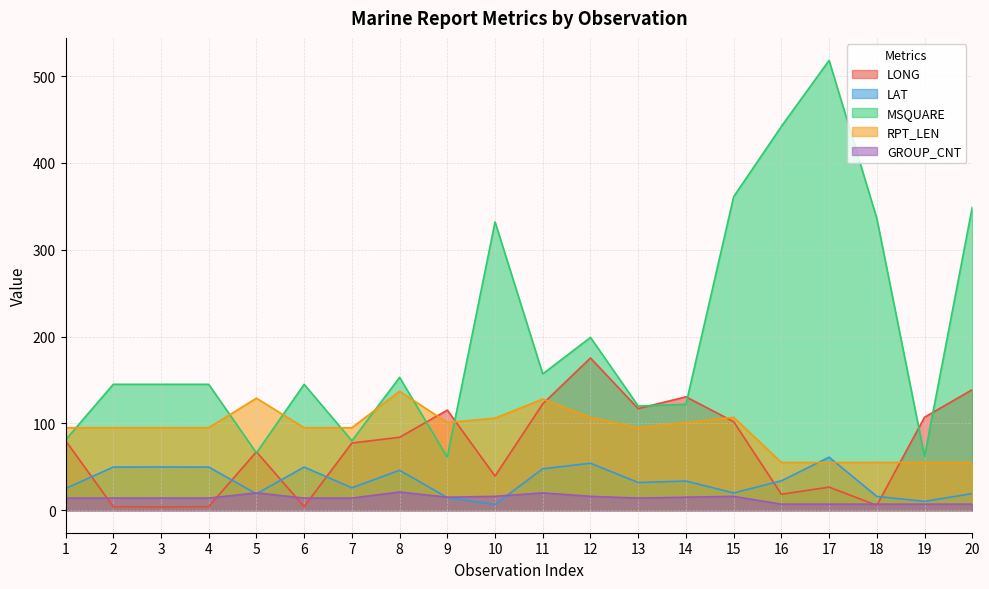

At which category is the sum across all series the highest?

17